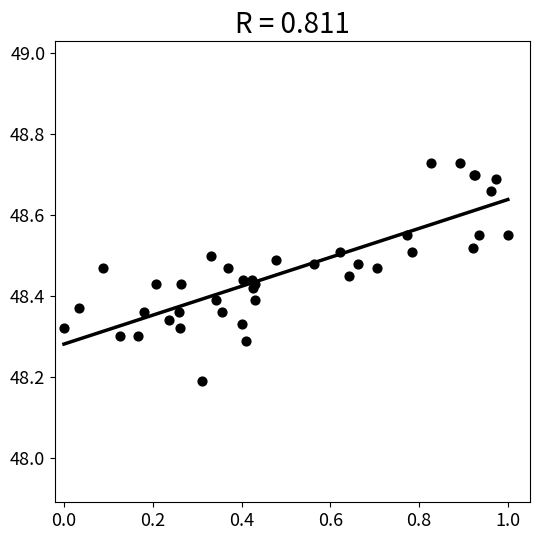

What Y value in the scatter plot is closest to 48?

48.2